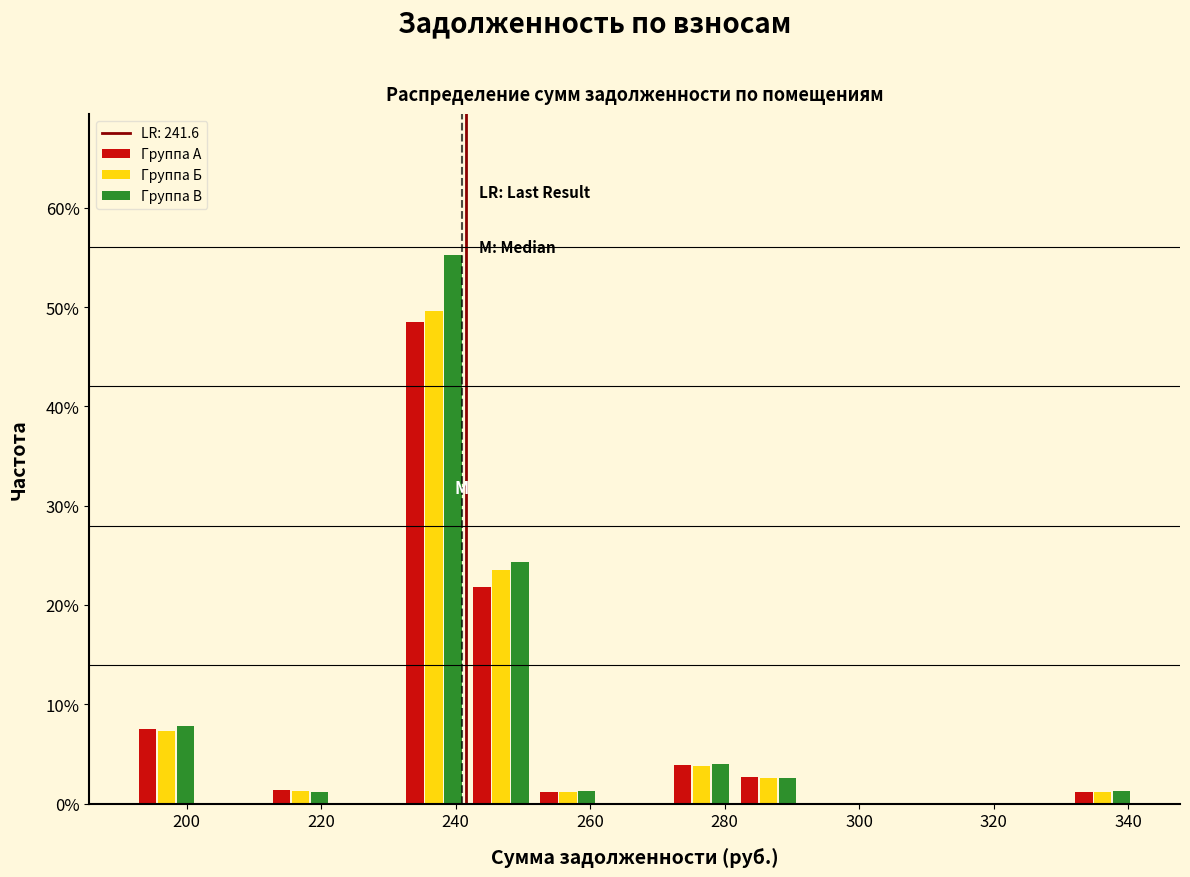

What is the height of the Группа Б bar covering 332 to 342 on the x-axis? Neither the bar edges nor the heights are printed on the chart, so give them approximately, as read against the axes.

1